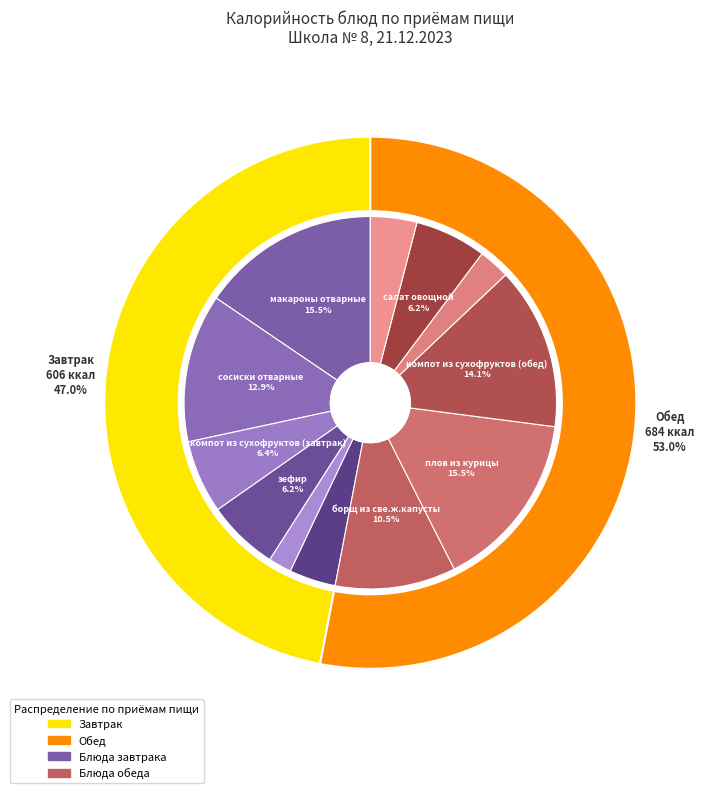

What percentage is the сосиски отварные slice, to the nearest percent?

13%